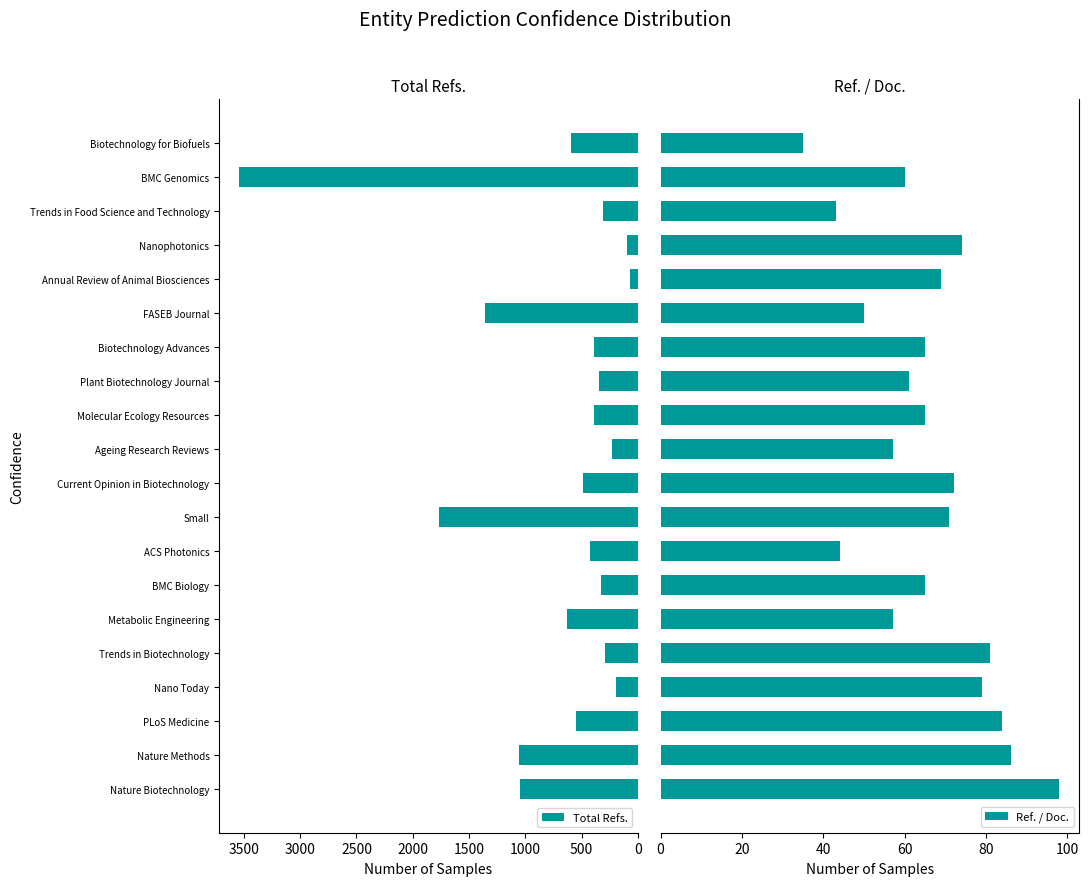

What is the sum of all Ref. / Doc. values?

1316